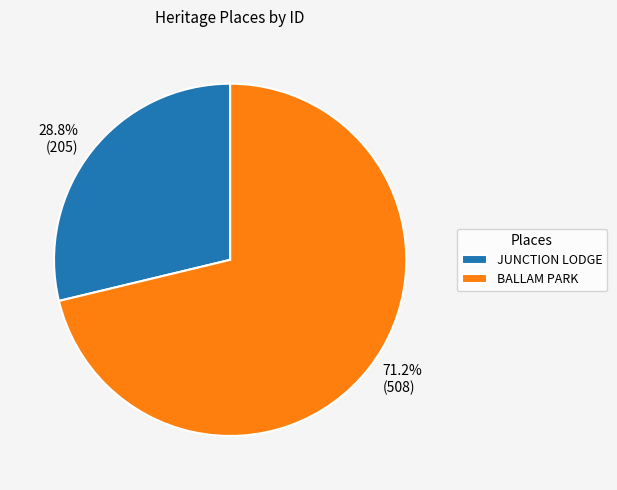

How many slices are in this pie chart?

2